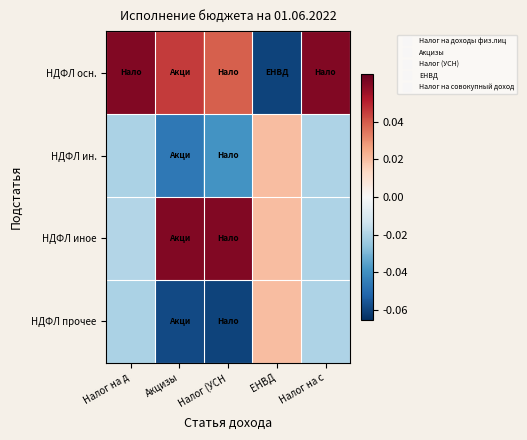

Which label corresponds to the smallest value in the chart?

ЕНВД